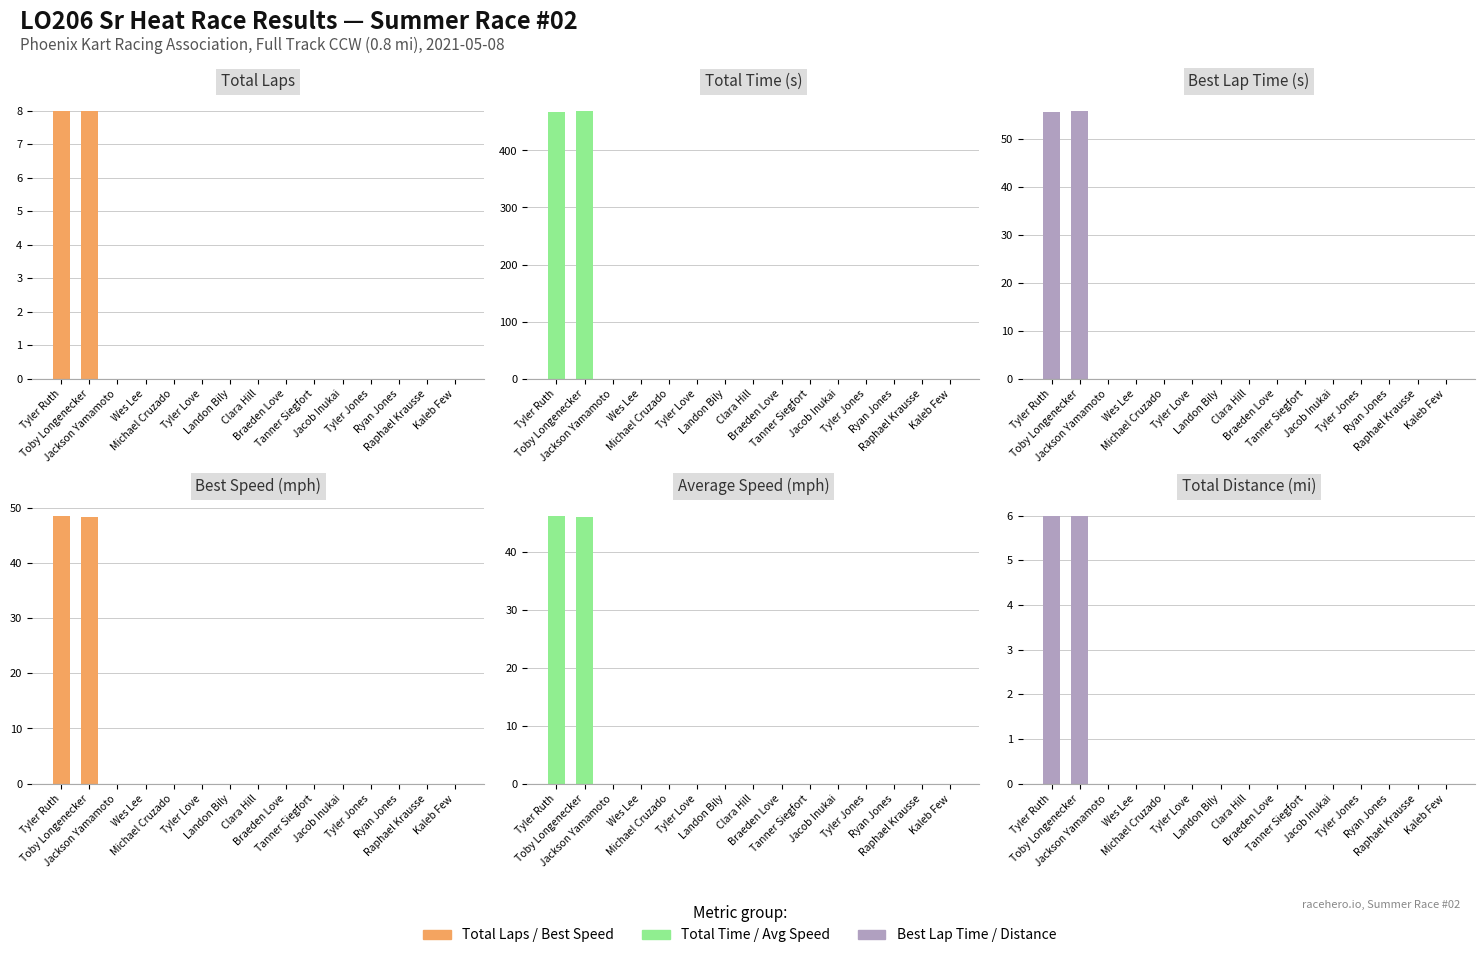

Reading left to right, list all the values displayed in this chart.

Total Laps: Tyler Ruth=8.0	Toby Longenecker=8.0	Jackson Yamamoto=0.0	Wes Lee=0.0	Michael Cruzado=0.0	Tyler Love=0.0	Landon Bily=0.0	Clara Hill=0.0	Braeden Love=0.0	Tanner Siegfort=0.0	Jacob Inukai=0.0	Tyler Jones=0.0	Ryan Jones=0.0	Raphael Krausse=0.0	Kaleb Few=0.0
Total Time: Tyler Ruth=467.1	Toby Longenecker=469.7	Jackson Yamamoto=0.0	Wes Lee=0.0	Michael Cruzado=0.0	Tyler Love=0.0	Landon Bily=0.0	Clara Hill=0.0	Braeden Love=0.0	Tanner Siegfort=0.0	Jacob Inukai=0.0	Tyler Jones=0.0	Ryan Jones=0.0	Raphael Krausse=0.0	Kaleb Few=0.0
Best Lap time: Tyler Ruth=55.6	Toby Longenecker=55.9	Jackson Yamamoto=0.0	Wes Lee=0.0	Michael Cruzado=0.0	Tyler Love=0.0	Landon Bily=0.0	Clara Hill=0.0	Braeden Love=0.0	Tanner Siegfort=0.0	Jacob Inukai=0.0	Tyler Jones=0.0	Ryan Jones=0.0	Raphael Krausse=0.0	Kaleb Few=0.0
Best Speed: Tyler Ruth=48.6	Toby Longenecker=48.3	Jackson Yamamoto=0.0	Wes Lee=0.0	Michael Cruzado=0.0	Tyler Love=0.0	Landon Bily=0.0	Clara Hill=0.0	Braeden Love=0.0	Tanner Siegfort=0.0	Jacob Inukai=0.0	Tyler Jones=0.0	Ryan Jones=0.0	Raphael Krausse=0.0	Kaleb Few=0.0
Average Speed: Tyler Ruth=46.2	Toby Longenecker=46.0	Jackson Yamamoto=0.0	Wes Lee=0.0	Michael Cruzado=0.0	Tyler Love=0.0	Landon Bily=0.0	Clara Hill=0.0	Braeden Love=0.0	Tanner Siegfort=0.0	Jacob Inukai=0.0	Tyler Jones=0.0	Ryan Jones=0.0	Raphael Krausse=0.0	Kaleb Few=0.0
Total Distance: Tyler Ruth=6.0	Toby Longenecker=6.0	Jackson Yamamoto=0.0	Wes Lee=0.0	Michael Cruzado=0.0	Tyler Love=0.0	Landon Bily=0.0	Clara Hill=0.0	Braeden Love=0.0	Tanner Siegfort=0.0	Jacob Inukai=0.0	Tyler Jones=0.0	Ryan Jones=0.0	Raphael Krausse=0.0	Kaleb Few=0.0